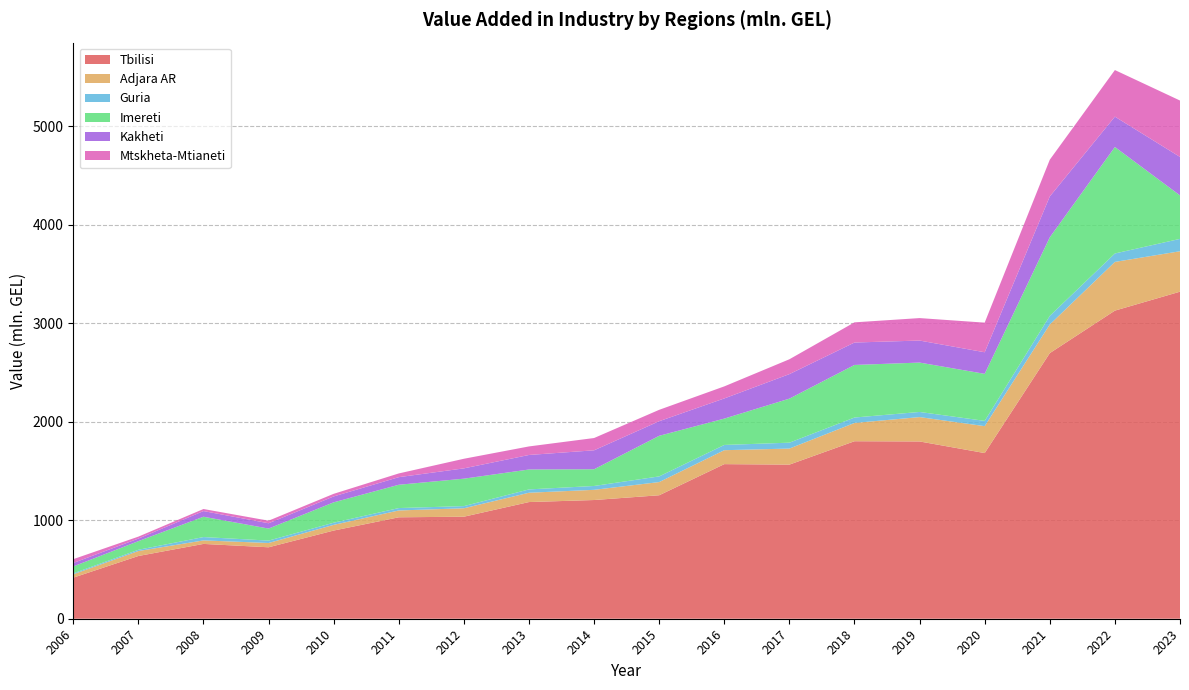

Reading left to right, what are all the values shown in this chart?

Tbilisi: 2006=417.2	2007=637.1	2008=759.8	2009=725.6	2010=895.5	2011=1030.1	2012=1036.1	2013=1184.9	2014=1205.6	2015=1253.9	2016=1570.0	2017=1565.0	2018=1802.5	2019=1800.3	2020=1682.4	2021=2697.4	2022=3129.0	2023=3321.2
Adjara AR: 2006=34.4	2007=50.4	2008=35.6	2009=43.5	2010=57.7	2011=69.4	2012=85.6	2013=94.6	2014=103.4	2015=133.9	2016=141.5	2017=163.1	2018=185.7	2019=247.4	2020=273.3	2021=290.9	2022=494.5	2023=410.7
Guria: 2006=9.3	2007=12.8	2008=34.0	2009=24.5	2010=22.0	2011=24.4	2012=22.0	2013=33.8	2014=39.2	2015=57.6	2016=53.3	2017=59.8	2018=55.1	2019=52.1	2020=53.5	2021=87.1	2022=85.8	2023=125.6
Imereti: 2006=70.1	2007=87.7	2008=206.3	2009=122.0	2010=206.9	2011=236.6	2012=278.6	2013=202.3	2014=169.8	2015=412.2	2016=267.5	2017=447.2	2018=533.9	2019=501.5	2020=477.7	2021=798.0	2022=1081.2	2023=441.4
Kakheti: 2006=35.3	2007=25.8	2008=57.6	2009=53.9	2010=60.0	2011=77.2	2012=104.6	2013=147.4	2014=192.4	2015=148.2	2016=204.8	2017=249.0	2018=227.7	2019=223.7	2020=219.1	2021=414.9	2022=308.2	2023=390.7
Mtskheta-Mtianeti: 2006=38.6	2007=20.0	2008=20.9	2009=26.1	2010=26.4	2011=37.8	2012=97.6	2013=86.7	2014=124.8	2015=115.7	2016=122.4	2017=150.8	2018=205.0	2019=228.1	2020=300.9	2021=373.2	2022=473.2	2023=572.8